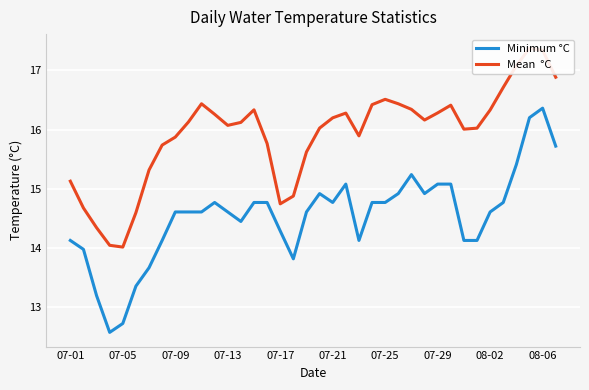

Which category has the highest value in the Minimum °C series?

08-06